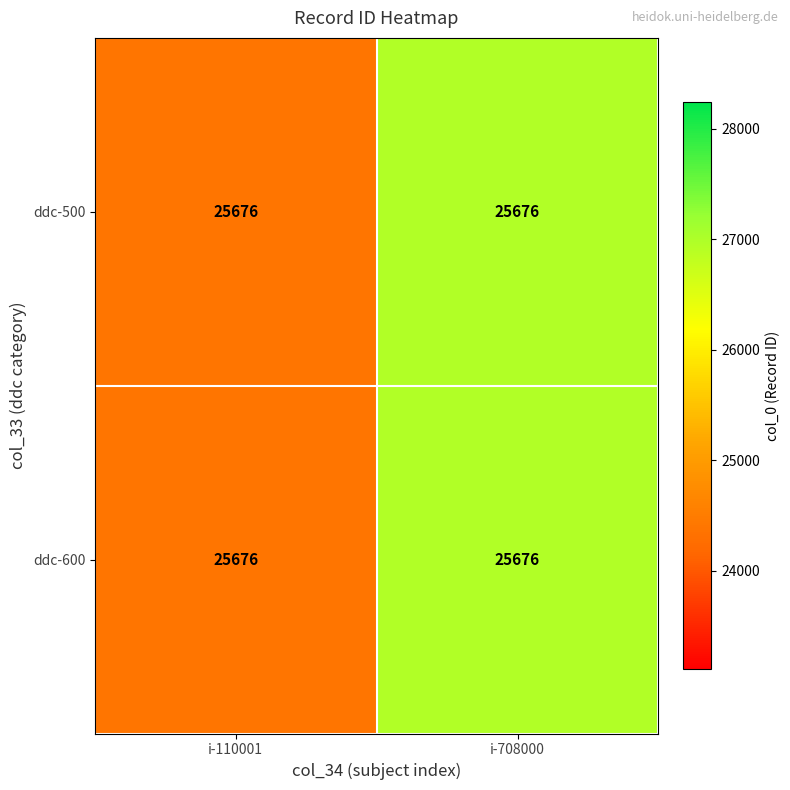

At which label is ddc-500 closest to 25676?

i-110001